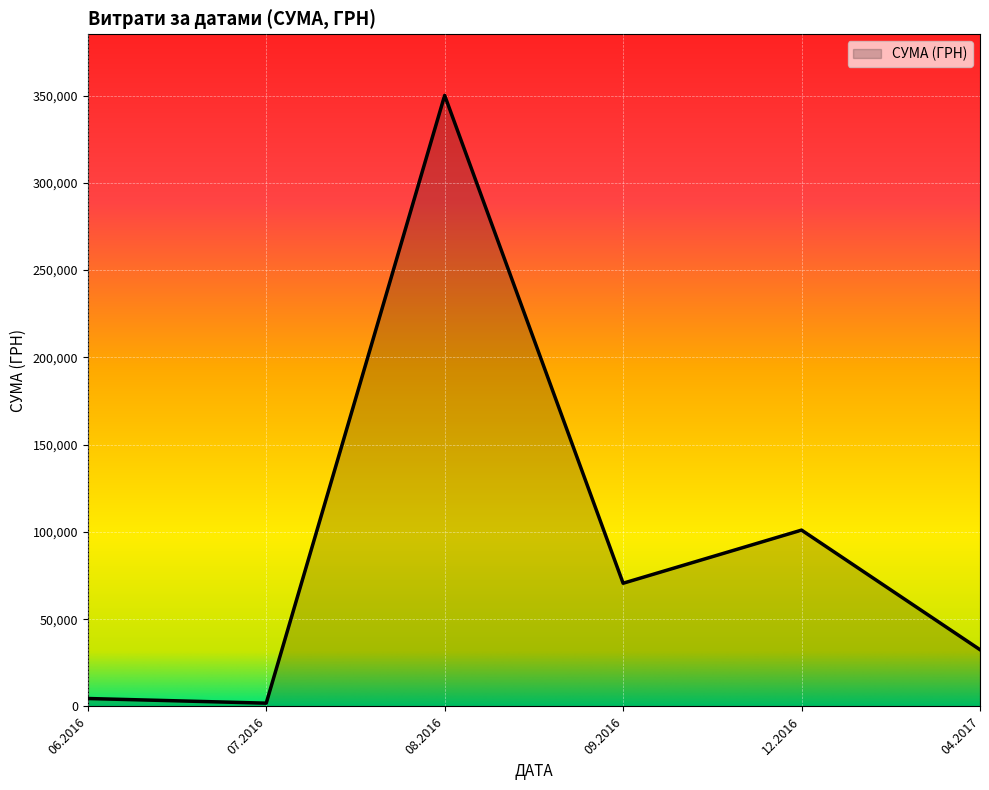

Where is the first local maximum?

08.2016